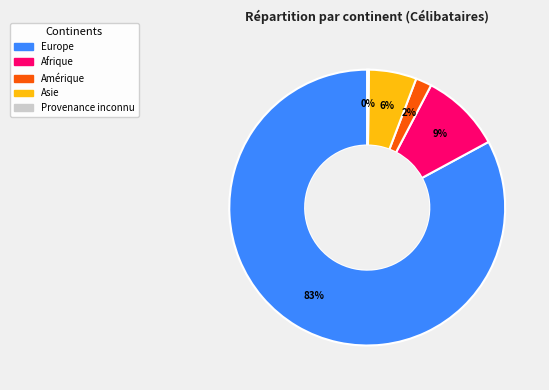

To the nearest percent, what is the difference between the largest and smallest slice percentages?

83%